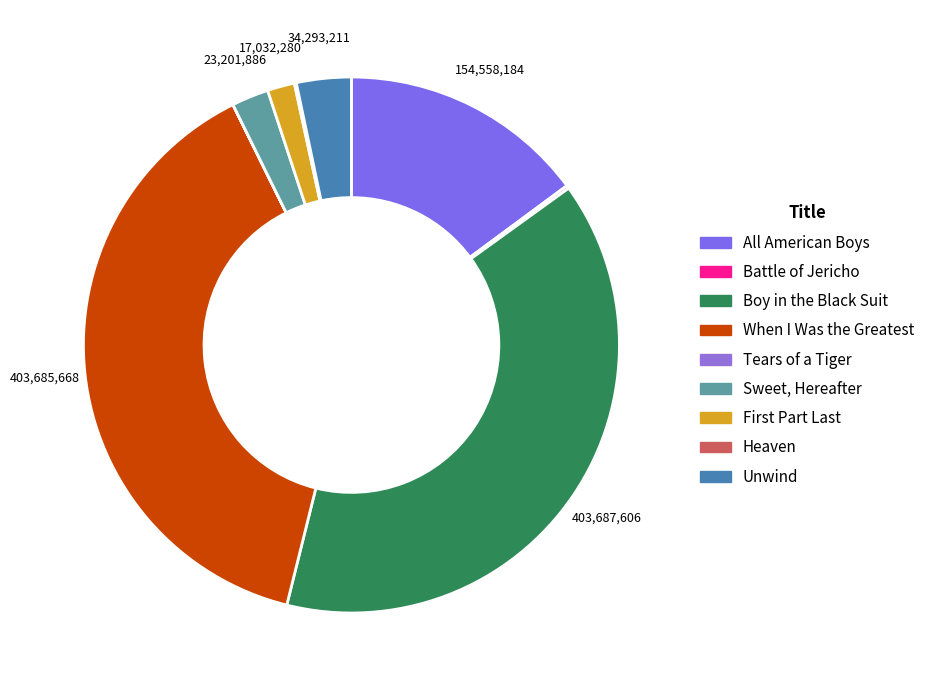

Is it true that Unwind is 3% of the pie?

True